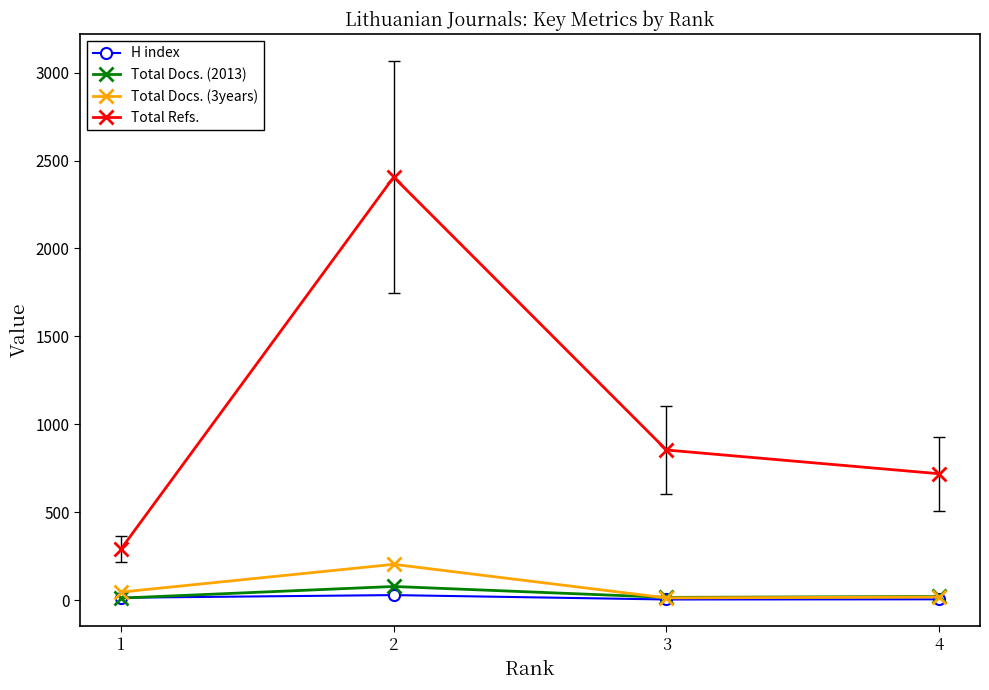

What is the average value of the Total Refs. series?

1068